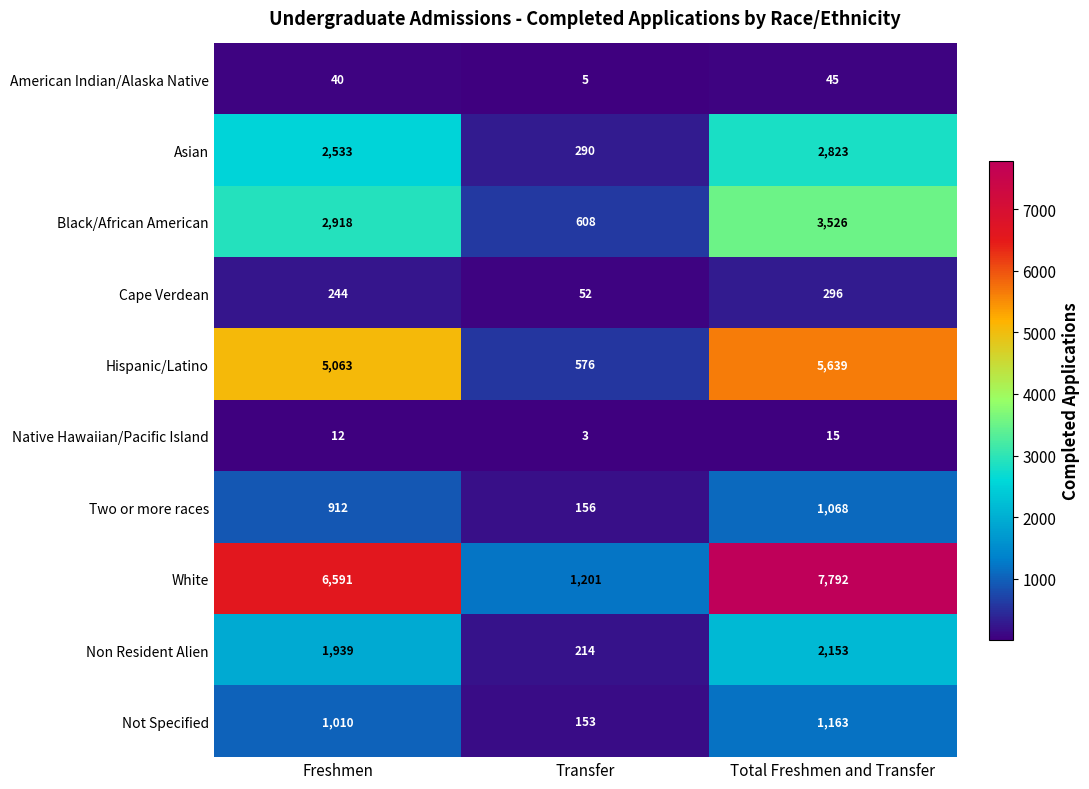

What is the approximate value of Asian at Total Freshmen and Transfer, to the nearest 50?

2800